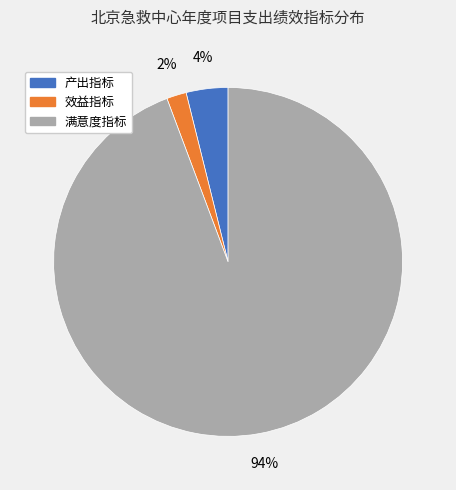

How many slices are in this pie chart?

3